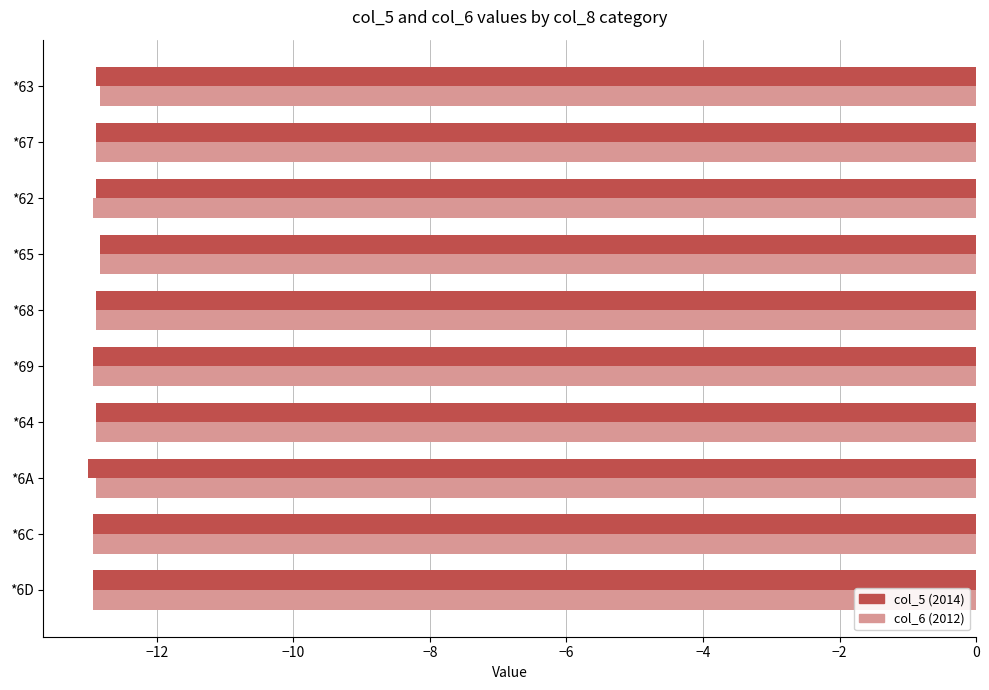

What is the sum of all col_5 (2014) values?

-129.1